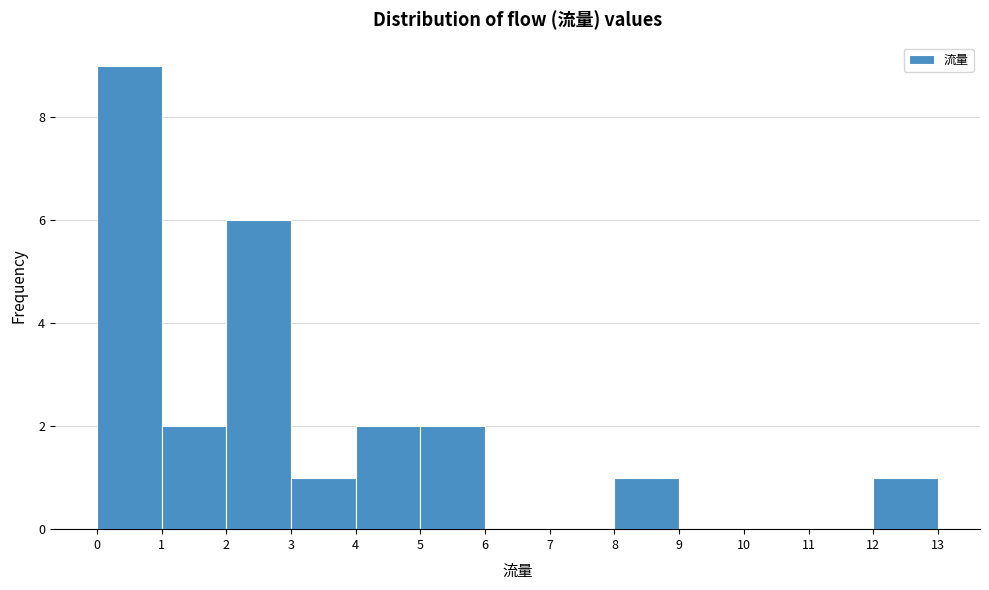

What is the height of the bar covering 12 to 13 on the x-axis? The values are not printed on the chart, so give them approximately, as read against the axis.

1